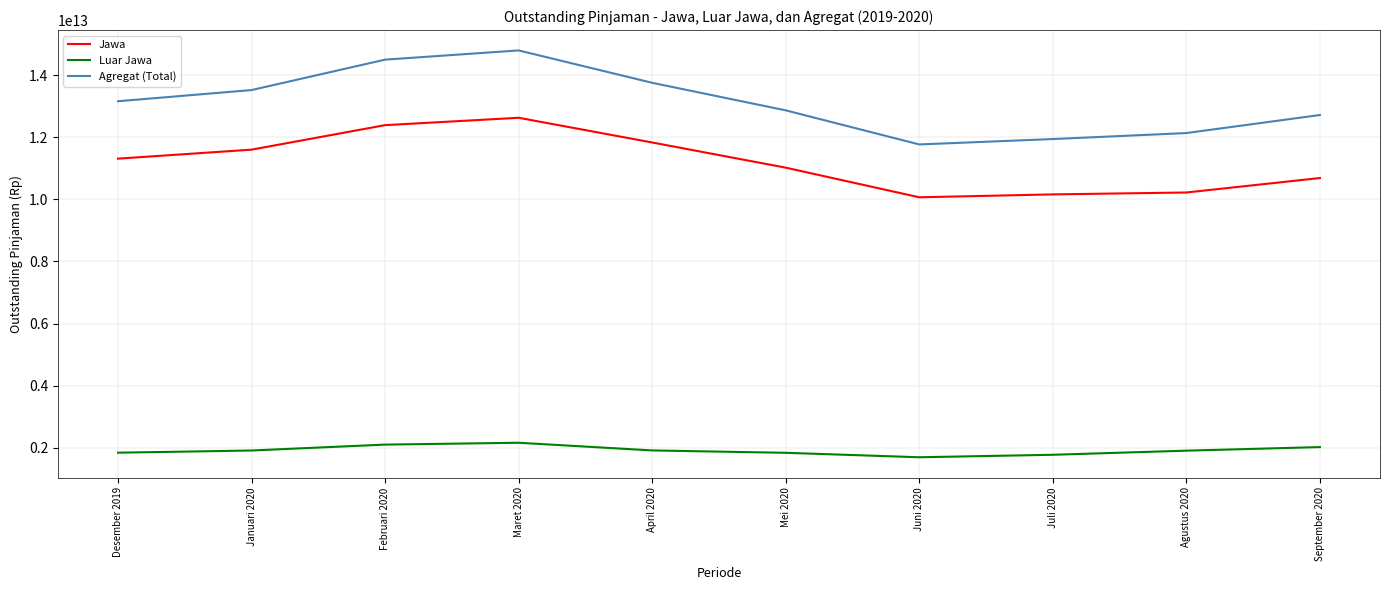

Which label corresponds to the largest value in the chart?

Maret 2020